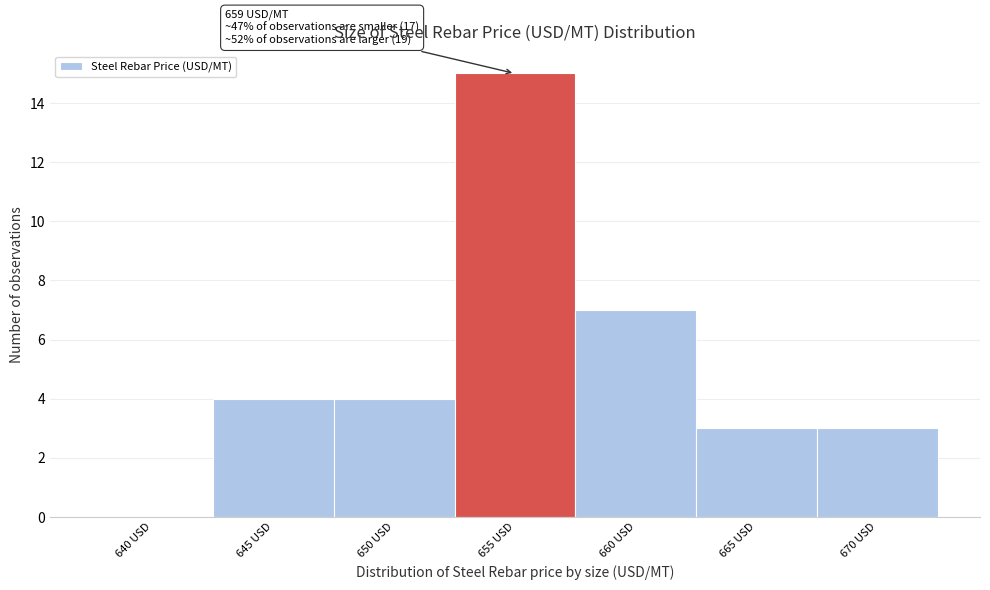

Reading right to left, transcribe all the data shown in this chart.

670 USD=3	665 USD=3	660 USD=7	655 USD=15	650 USD=4	645 USD=4	640 USD=0